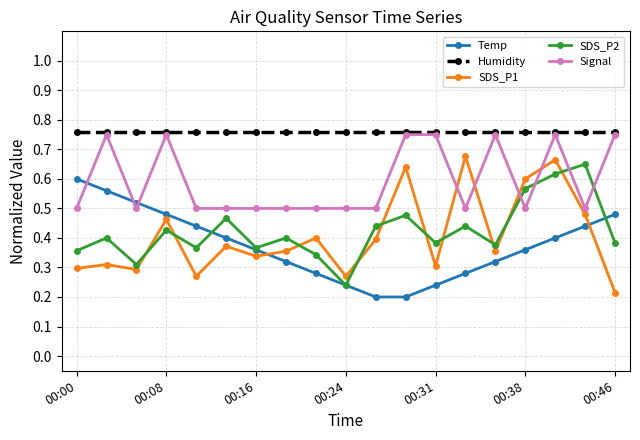

How many SDS_P2 values are between 0 and 1?

19